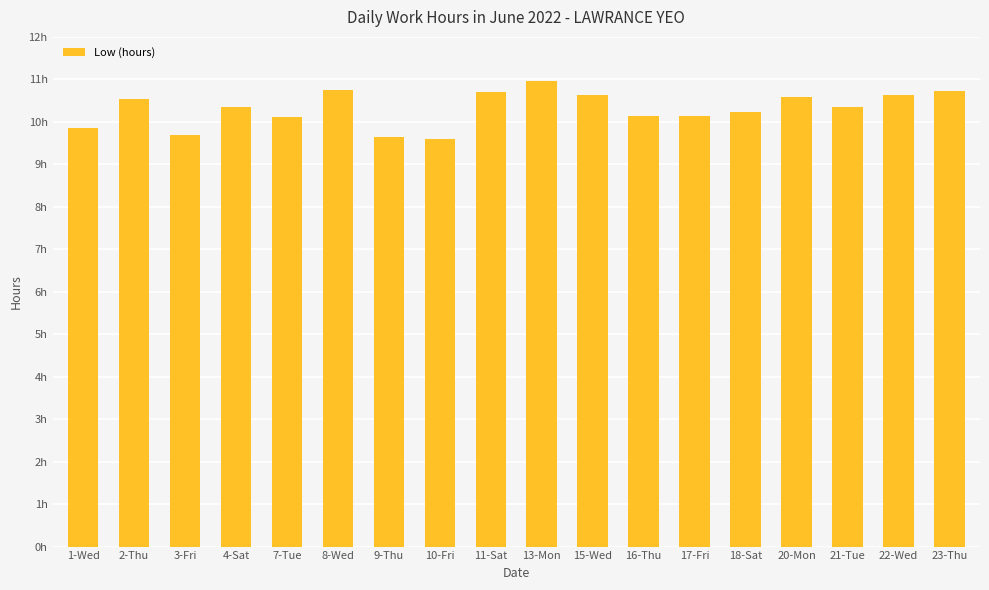

Are the bars horizontal?

No